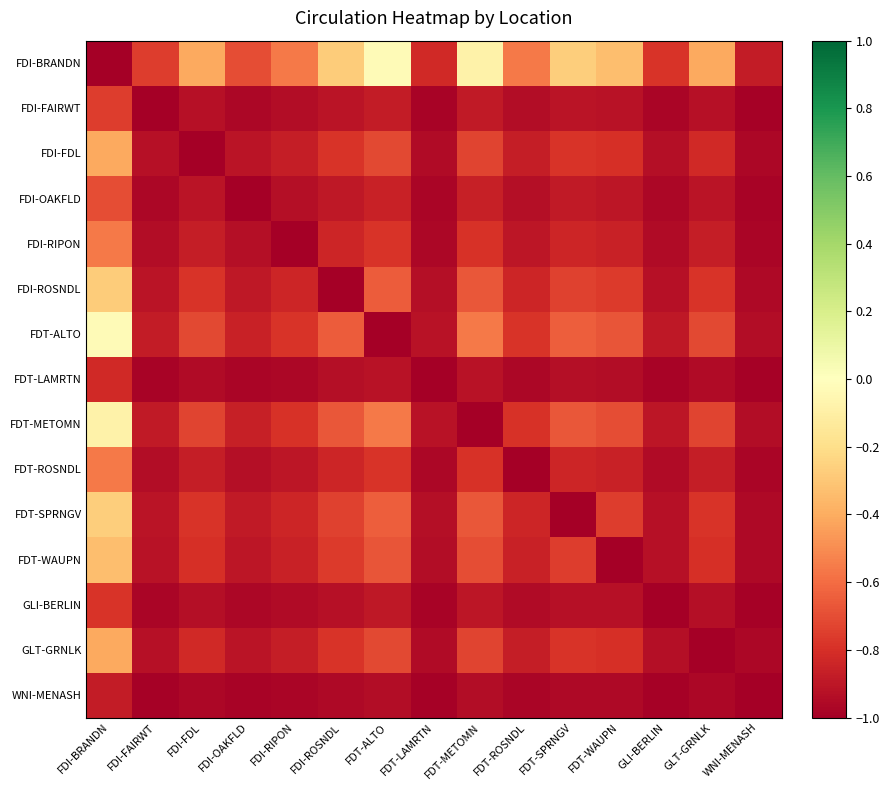

Reading left to right, what are all the values shown in this chart?

FDI-BRANDN: FDI-BRANDN=-1.0	FDI-FAIRWT=-0.8	FDI-FDL=-0.4	FDI-OAKFLD=-0.7	FDI-RIPON=-0.6	FDI-ROSNDL=-0.3	FDT-ALTO=-0.0	FDT-LAMRTN=-0.8	FDT-METOMN=-0.1	FDT-ROSNDL=-0.6	FDT-SPRNGV=-0.3	FDT-WAUPN=-0.3	GLI-BERLIN=-0.8	GLT-GRNLK=-0.4	WNI-MENASH=-0.9
FDI-FAIRWT: FDI-BRANDN=-0.8	FDI-FAIRWT=-1.0	FDI-FDL=-0.9	FDI-OAKFLD=-1.0	FDI-RIPON=-0.9	FDI-ROSNDL=-0.9	FDT-ALTO=-0.9	FDT-LAMRTN=-1.0	FDT-METOMN=-0.9	FDT-ROSNDL=-0.9	FDT-SPRNGV=-0.9	FDT-WAUPN=-0.9	GLI-BERLIN=-1.0	GLT-GRNLK=-0.9	WNI-MENASH=-1.0
FDI-FDL: FDI-BRANDN=-0.4	FDI-FAIRWT=-0.9	FDI-FDL=-1.0	FDI-OAKFLD=-0.9	FDI-RIPON=-0.9	FDI-ROSNDL=-0.8	FDT-ALTO=-0.7	FDT-LAMRTN=-0.9	FDT-METOMN=-0.7	FDT-ROSNDL=-0.9	FDT-SPRNGV=-0.8	FDT-WAUPN=-0.8	GLI-BERLIN=-0.9	GLT-GRNLK=-0.8	WNI-MENASH=-1.0
FDI-OAKFLD: FDI-BRANDN=-0.7	FDI-FAIRWT=-1.0	FDI-FDL=-0.9	FDI-OAKFLD=-1.0	FDI-RIPON=-0.9	FDI-ROSNDL=-0.9	FDT-ALTO=-0.9	FDT-LAMRTN=-1.0	FDT-METOMN=-0.9	FDT-ROSNDL=-0.9	FDT-SPRNGV=-0.9	FDT-WAUPN=-0.9	GLI-BERLIN=-1.0	GLT-GRNLK=-0.9	WNI-MENASH=-1.0
FDI-RIPON: FDI-BRANDN=-0.6	FDI-FAIRWT=-0.9	FDI-FDL=-0.9	FDI-OAKFLD=-0.9	FDI-RIPON=-1.0	FDI-ROSNDL=-0.8	FDT-ALTO=-0.8	FDT-LAMRTN=-1.0	FDT-METOMN=-0.8	FDT-ROSNDL=-0.9	FDT-SPRNGV=-0.8	FDT-WAUPN=-0.9	GLI-BERLIN=-1.0	GLT-GRNLK=-0.9	WNI-MENASH=-1.0
FDI-ROSNDL: FDI-BRANDN=-0.3	FDI-FAIRWT=-0.9	FDI-FDL=-0.8	FDI-OAKFLD=-0.9	FDI-RIPON=-0.8	FDI-ROSNDL=-1.0	FDT-ALTO=-0.7	FDT-LAMRTN=-0.9	FDT-METOMN=-0.7	FDT-ROSNDL=-0.8	FDT-SPRNGV=-0.7	FDT-WAUPN=-0.8	GLI-BERLIN=-0.9	GLT-GRNLK=-0.8	WNI-MENASH=-1.0
FDT-ALTO: FDI-BRANDN=-0.0	FDI-FAIRWT=-0.9	FDI-FDL=-0.7	FDI-OAKFLD=-0.9	FDI-RIPON=-0.8	FDI-ROSNDL=-0.7	FDT-ALTO=-1.0	FDT-LAMRTN=-0.9	FDT-METOMN=-0.6	FDT-ROSNDL=-0.8	FDT-SPRNGV=-0.6	FDT-WAUPN=-0.7	GLI-BERLIN=-0.9	GLT-GRNLK=-0.7	WNI-MENASH=-0.9
FDT-LAMRTN: FDI-BRANDN=-0.8	FDI-FAIRWT=-1.0	FDI-FDL=-0.9	FDI-OAKFLD=-1.0	FDI-RIPON=-1.0	FDI-ROSNDL=-0.9	FDT-ALTO=-0.9	FDT-LAMRTN=-1.0	FDT-METOMN=-0.9	FDT-ROSNDL=-1.0	FDT-SPRNGV=-0.9	FDT-WAUPN=-0.9	GLI-BERLIN=-1.0	GLT-GRNLK=-0.9	WNI-MENASH=-1.0
FDT-METOMN: FDI-BRANDN=-0.1	FDI-FAIRWT=-0.9	FDI-FDL=-0.7	FDI-OAKFLD=-0.9	FDI-RIPON=-0.8	FDI-ROSNDL=-0.7	FDT-ALTO=-0.6	FDT-LAMRTN=-0.9	FDT-METOMN=-1.0	FDT-ROSNDL=-0.8	FDT-SPRNGV=-0.7	FDT-WAUPN=-0.7	GLI-BERLIN=-0.9	GLT-GRNLK=-0.7	WNI-MENASH=-0.9
FDT-ROSNDL: FDI-BRANDN=-0.6	FDI-FAIRWT=-0.9	FDI-FDL=-0.9	FDI-OAKFLD=-0.9	FDI-RIPON=-0.9	FDI-ROSNDL=-0.8	FDT-ALTO=-0.8	FDT-LAMRTN=-1.0	FDT-METOMN=-0.8	FDT-ROSNDL=-1.0	FDT-SPRNGV=-0.8	FDT-WAUPN=-0.9	GLI-BERLIN=-1.0	GLT-GRNLK=-0.9	WNI-MENASH=-1.0
FDT-SPRNGV: FDI-BRANDN=-0.3	FDI-FAIRWT=-0.9	FDI-FDL=-0.8	FDI-OAKFLD=-0.9	FDI-RIPON=-0.8	FDI-ROSNDL=-0.7	FDT-ALTO=-0.6	FDT-LAMRTN=-0.9	FDT-METOMN=-0.7	FDT-ROSNDL=-0.8	FDT-SPRNGV=-1.0	FDT-WAUPN=-0.8	GLI-BERLIN=-0.9	GLT-GRNLK=-0.8	WNI-MENASH=-1.0
FDT-WAUPN: FDI-BRANDN=-0.3	FDI-FAIRWT=-0.9	FDI-FDL=-0.8	FDI-OAKFLD=-0.9	FDI-RIPON=-0.9	FDI-ROSNDL=-0.8	FDT-ALTO=-0.7	FDT-LAMRTN=-0.9	FDT-METOMN=-0.7	FDT-ROSNDL=-0.9	FDT-SPRNGV=-0.8	FDT-WAUPN=-1.0	GLI-BERLIN=-0.9	GLT-GRNLK=-0.8	WNI-MENASH=-1.0
GLI-BERLIN: FDI-BRANDN=-0.8	FDI-FAIRWT=-1.0	FDI-FDL=-0.9	FDI-OAKFLD=-1.0	FDI-RIPON=-1.0	FDI-ROSNDL=-0.9	FDT-ALTO=-0.9	FDT-LAMRTN=-1.0	FDT-METOMN=-0.9	FDT-ROSNDL=-1.0	FDT-SPRNGV=-0.9	FDT-WAUPN=-0.9	GLI-BERLIN=-1.0	GLT-GRNLK=-0.9	WNI-MENASH=-1.0
GLT-GRNLK: FDI-BRANDN=-0.4	FDI-FAIRWT=-0.9	FDI-FDL=-0.8	FDI-OAKFLD=-0.9	FDI-RIPON=-0.9	FDI-ROSNDL=-0.8	FDT-ALTO=-0.7	FDT-LAMRTN=-0.9	FDT-METOMN=-0.7	FDT-ROSNDL=-0.9	FDT-SPRNGV=-0.8	FDT-WAUPN=-0.8	GLI-BERLIN=-0.9	GLT-GRNLK=-1.0	WNI-MENASH=-1.0
WNI-MENASH: FDI-BRANDN=-0.9	FDI-FAIRWT=-1.0	FDI-FDL=-1.0	FDI-OAKFLD=-1.0	FDI-RIPON=-1.0	FDI-ROSNDL=-1.0	FDT-ALTO=-0.9	FDT-LAMRTN=-1.0	FDT-METOMN=-0.9	FDT-ROSNDL=-1.0	FDT-SPRNGV=-1.0	FDT-WAUPN=-1.0	GLI-BERLIN=-1.0	GLT-GRNLK=-1.0	WNI-MENASH=-1.0